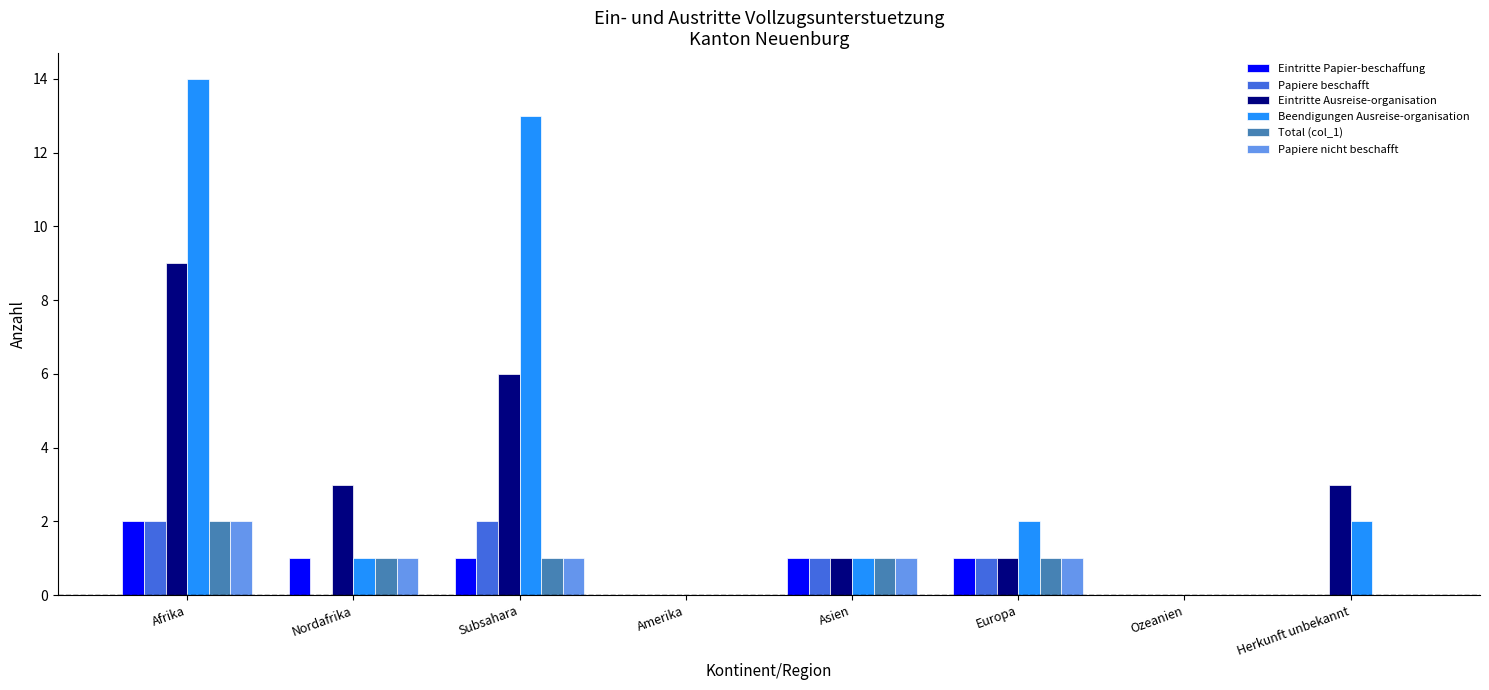

Which series has the largest total across all categories?

Beendigungen Ausreise-organisation